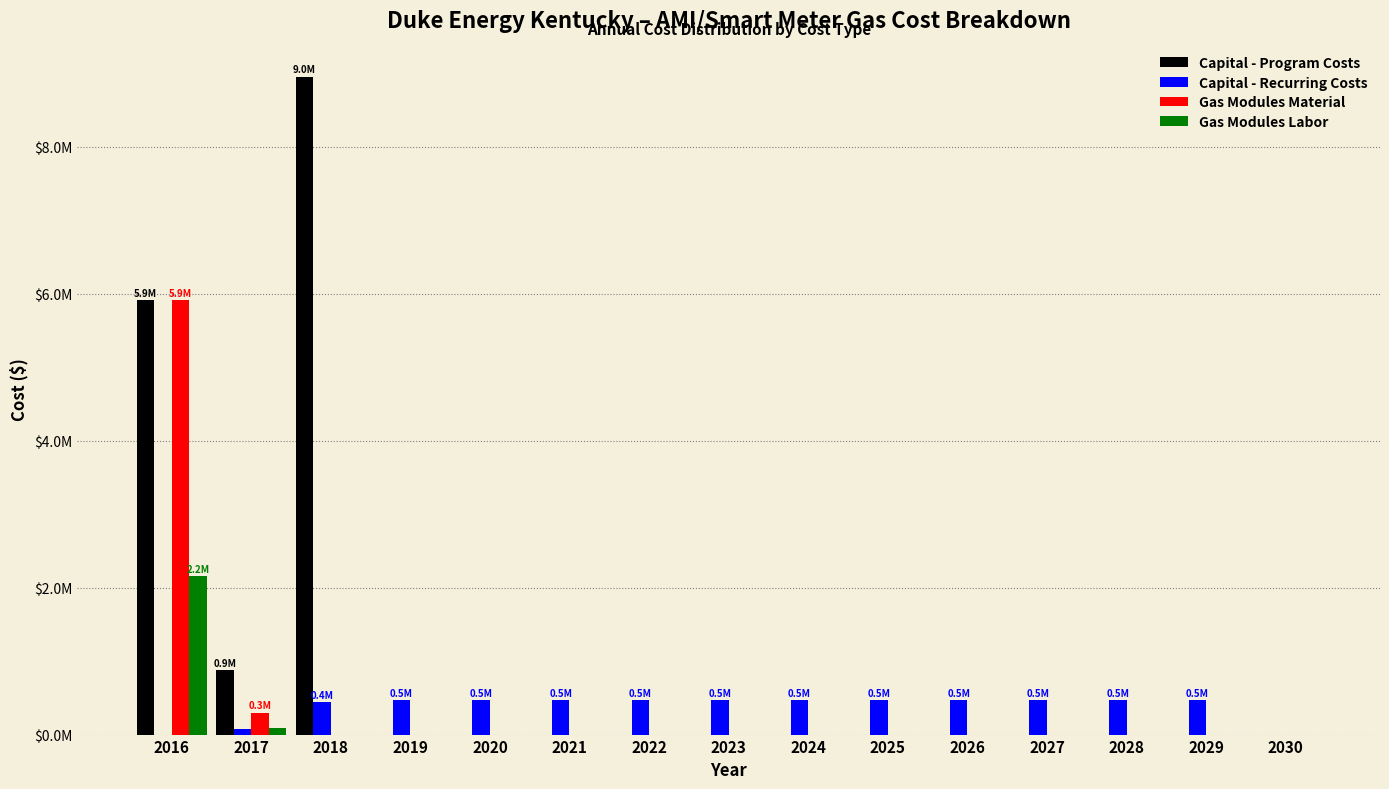

What are all the series names shown in the legend?

Capital - Program Costs, Capital - Recurring Costs, Gas Modules Material, Gas Modules Labor